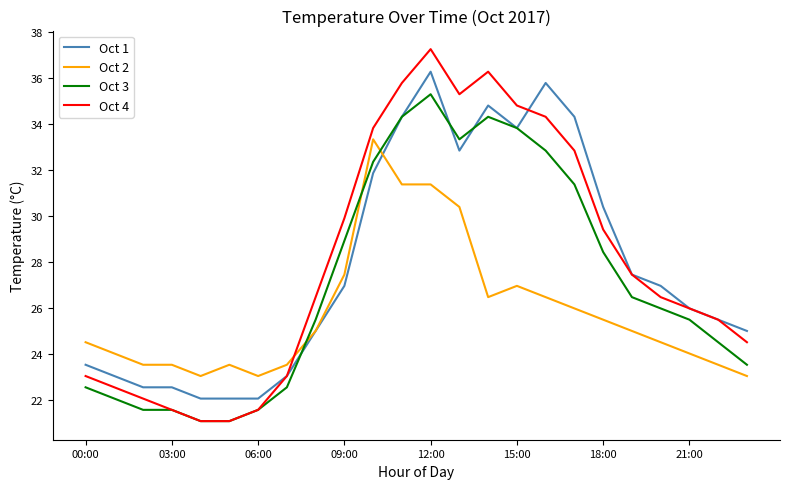

What is the minimum value shown in the chart?

21.1